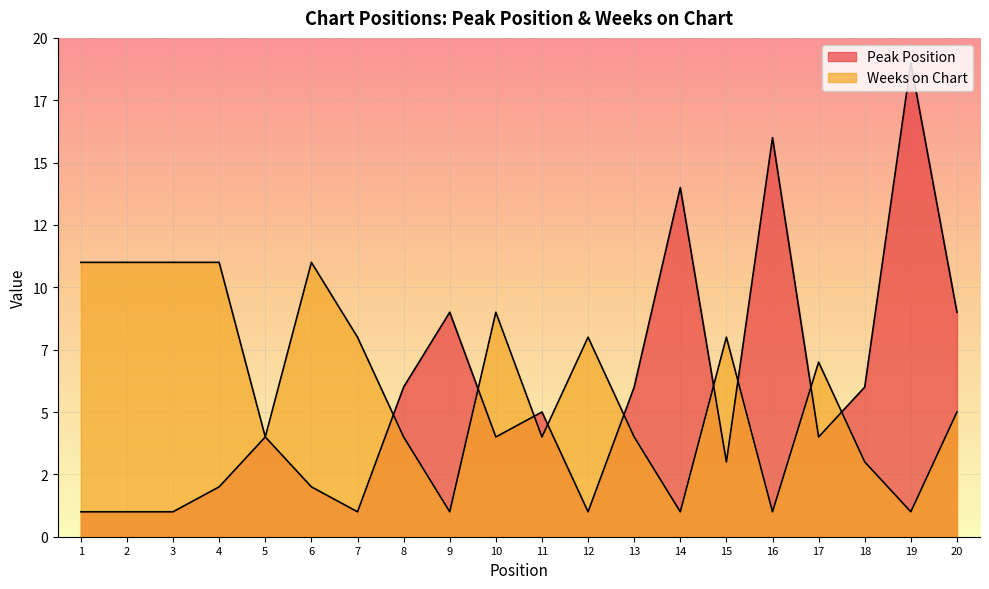

Rank the series by their maximum value, from lowest to highest.

Weeks on Chart, Peak Position